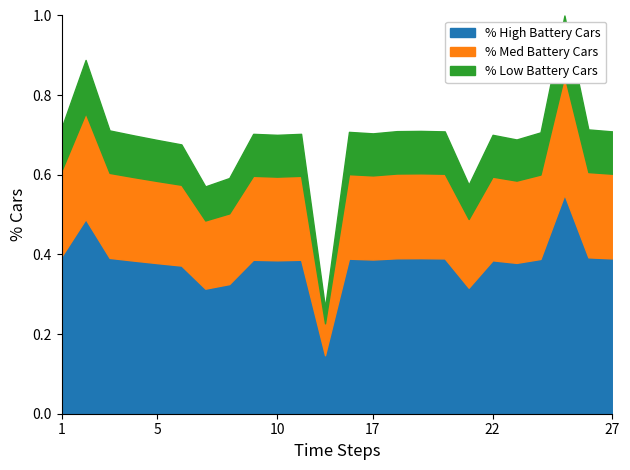

The % High Battery Cars series shows 0.6 at 5. True or false?

False